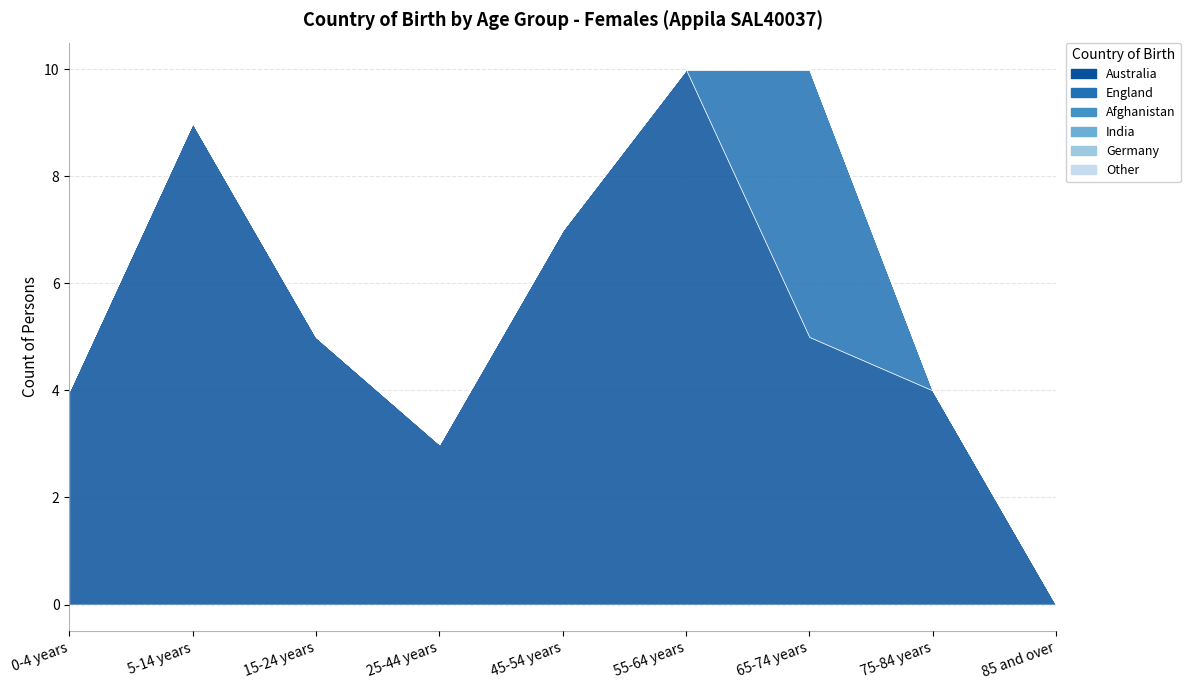

Reading left to right, list all the values displayed in this chart.

Australia: 4	9	5	3	7	10	5	4	0
England: 0	0	0	0	0	0	5	0	0
Afghanistan: 0	0	0	0	0	0	0	0	0
India: 0	0	0	0	0	0	0	0	0
Germany: 0	0	0	0	0	0	0	0	0
Other: 0	0	0	0	0	0	0	0	0